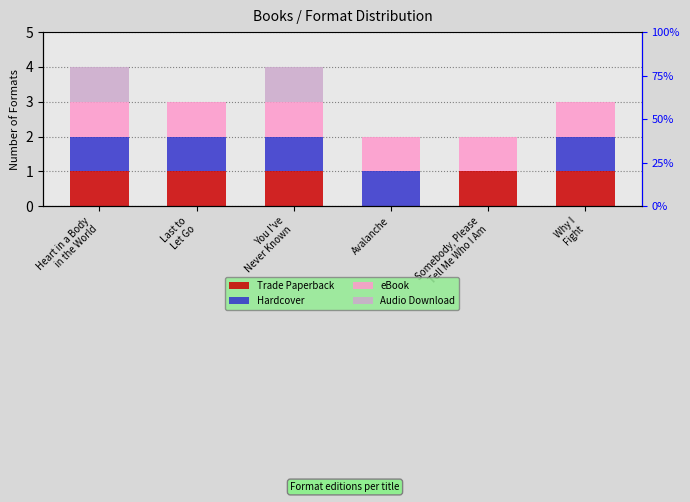

How many values in the Audio Download series exceed 0?

2